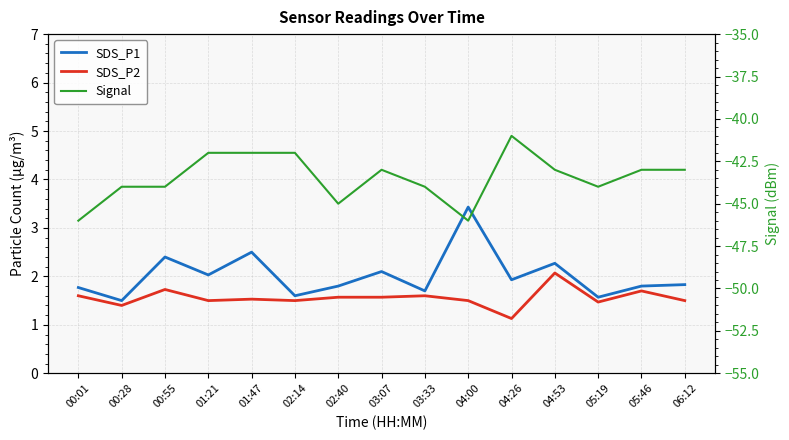

Count the number of categories in the chart.

15